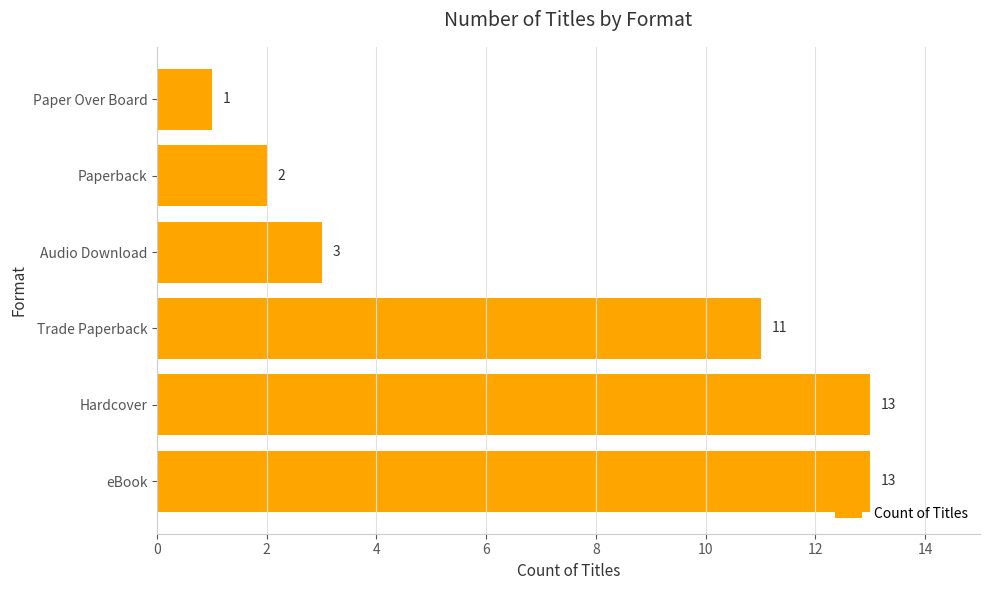

The chart shows a value of 5 at eBook. True or false?

False